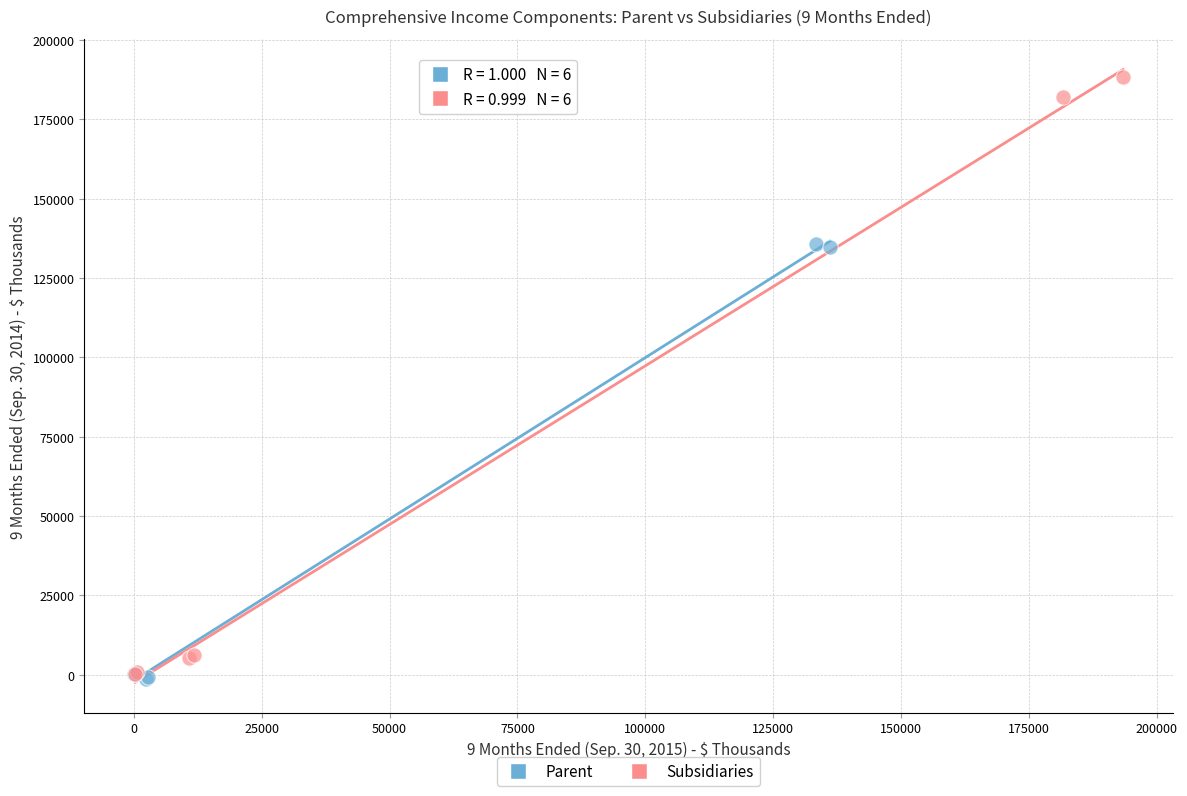

What are all the series names shown in the legend?

Parent, Subsidiaries